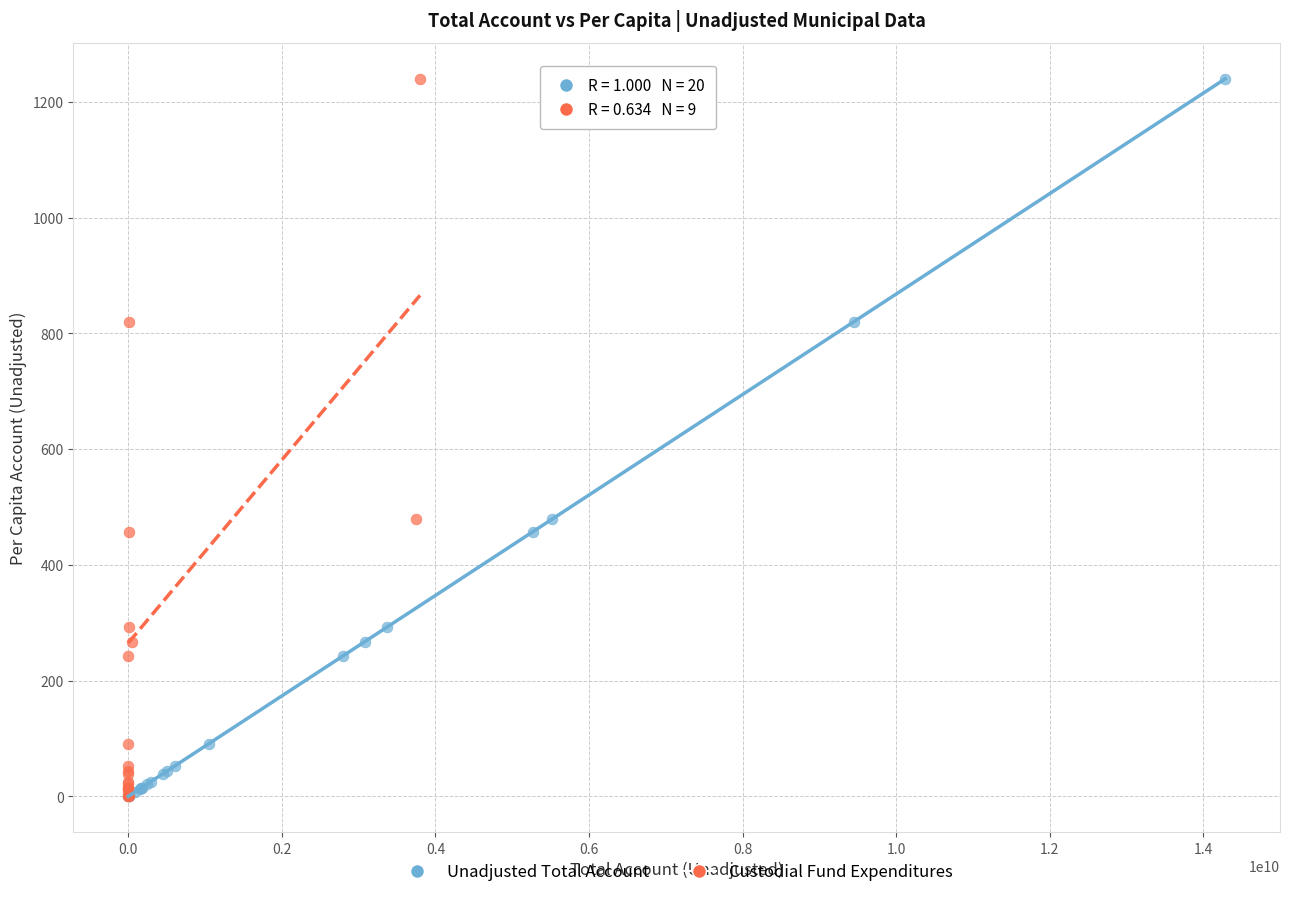

What are all the series names shown in the legend?

Unadjusted Total Account, Custodial Fund Expenditures